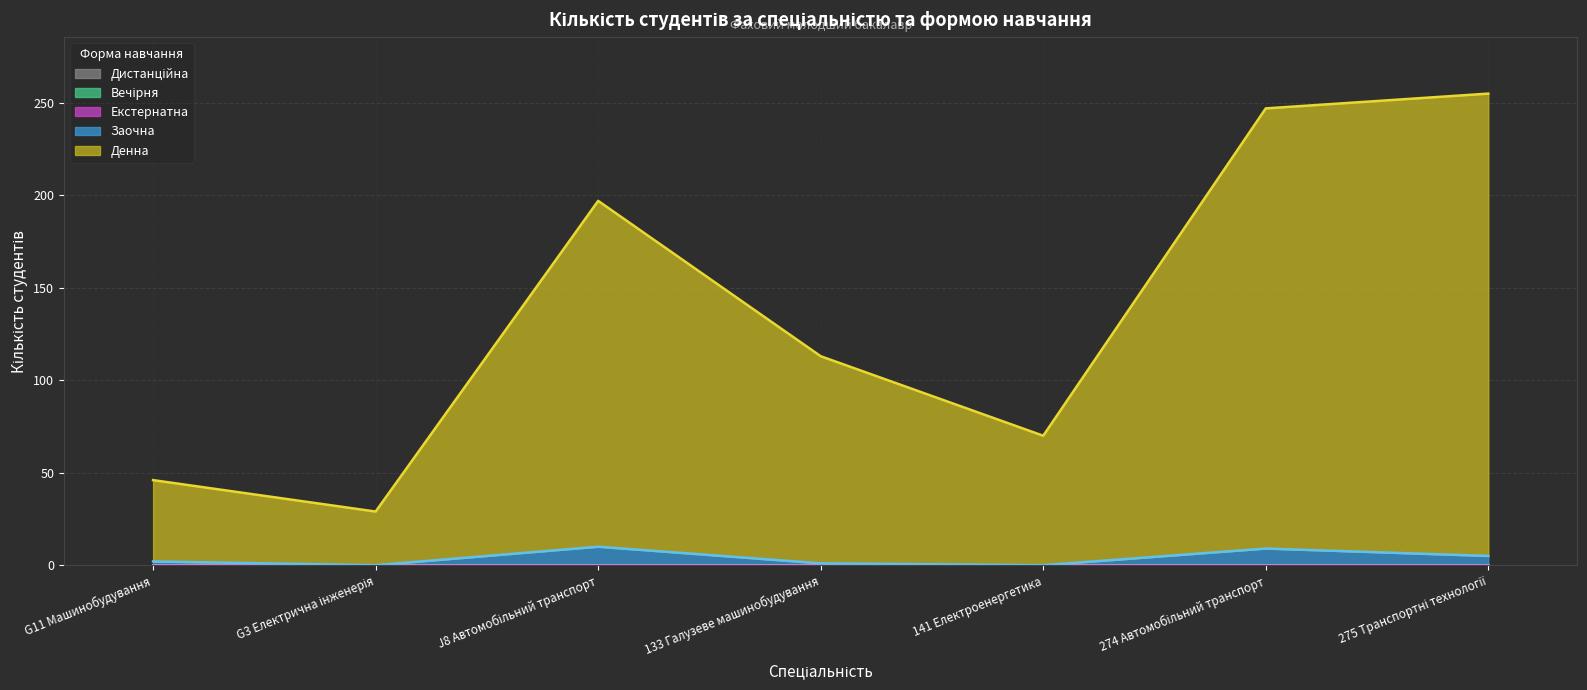

Between G11 Машинобудування and J8 Автомобільний транспорт, which series saw the biggest shift?

Денна